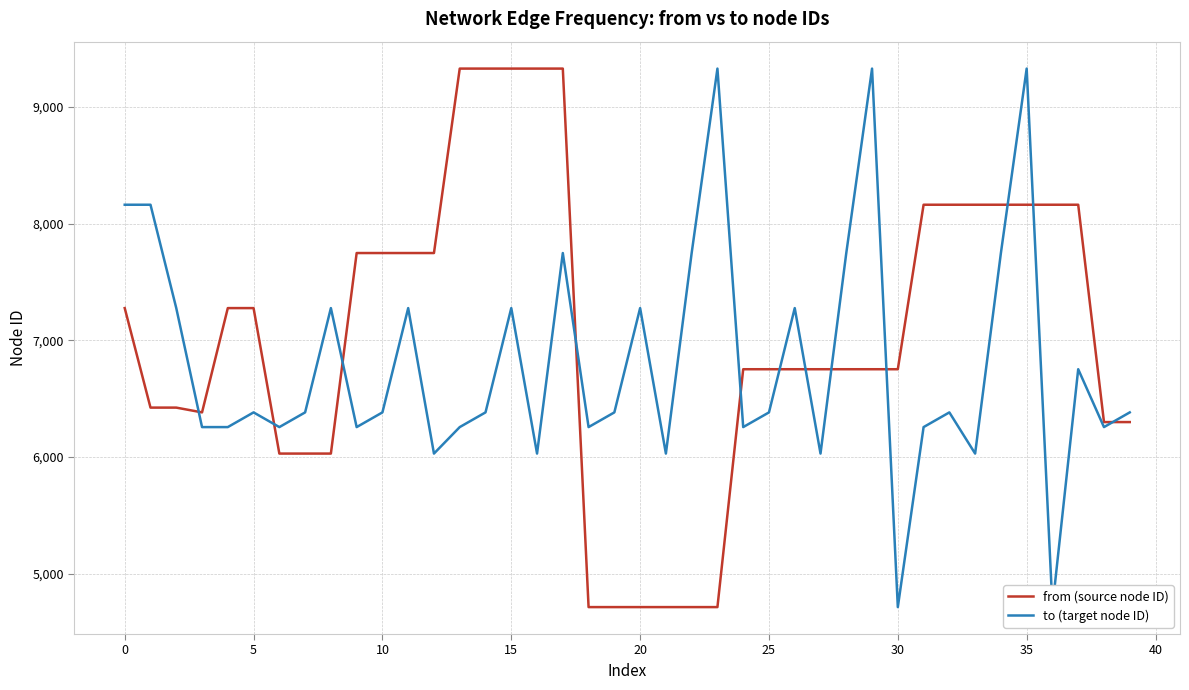

Rank the series by their average value, from highest to lowest.

from (source node ID), to (target node ID)